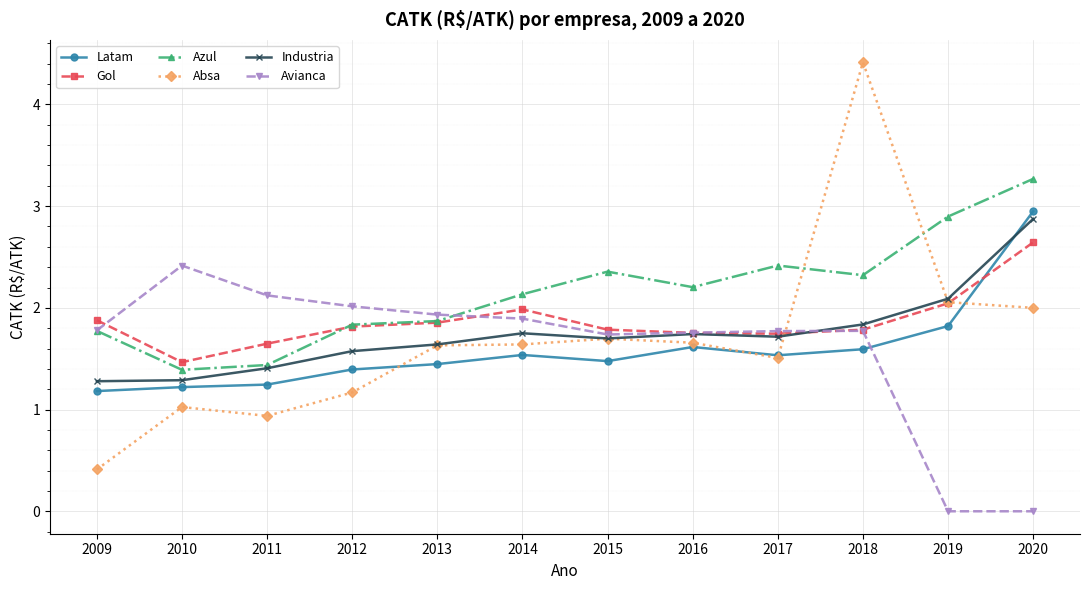

What is the value of the Gol point at the 2nd from the left?

1.5